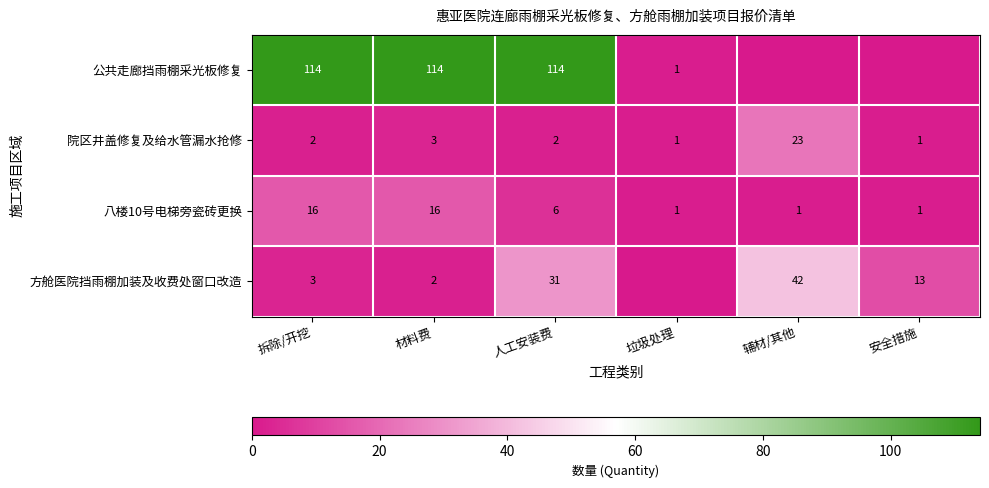

What is the sum of all 八楼10号电梯旁瓷砖更换 values?

41